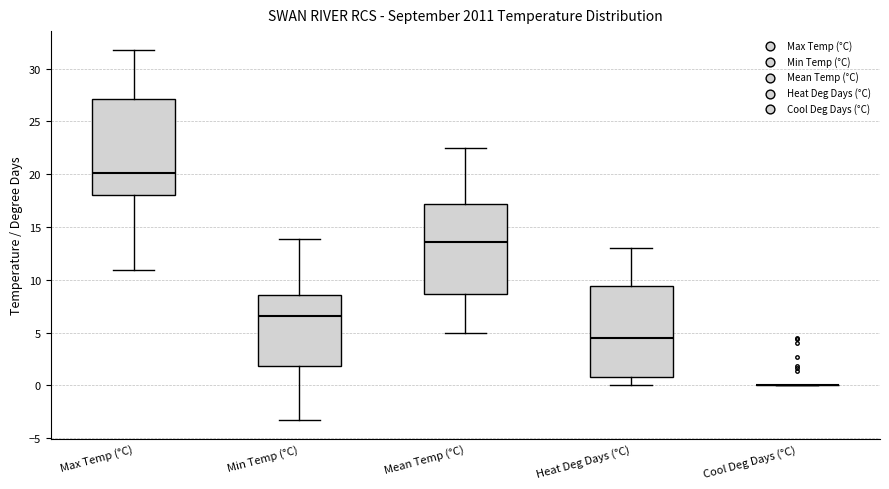

Which box is the tallest, from its lower edge to its upper edge?

Max Temp (°C)